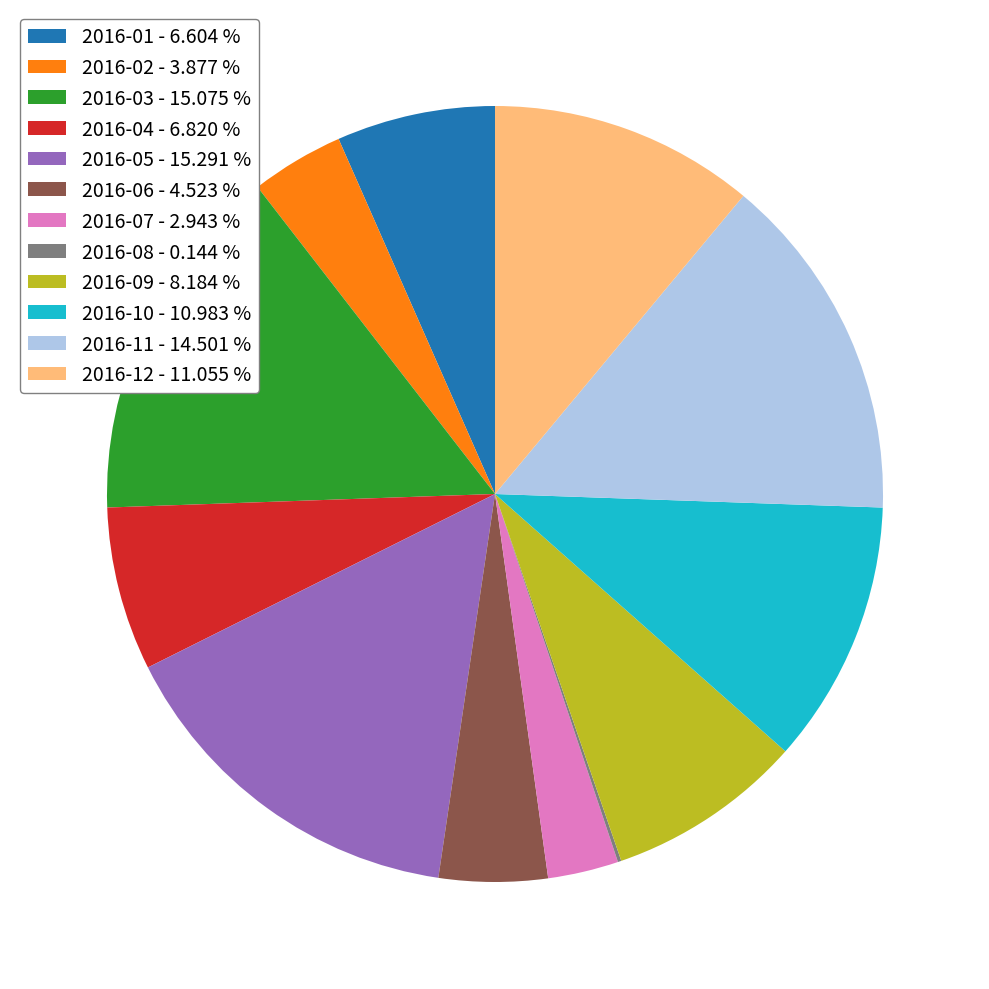

True or false: 2016-12 accounts for 11% of the total.

True